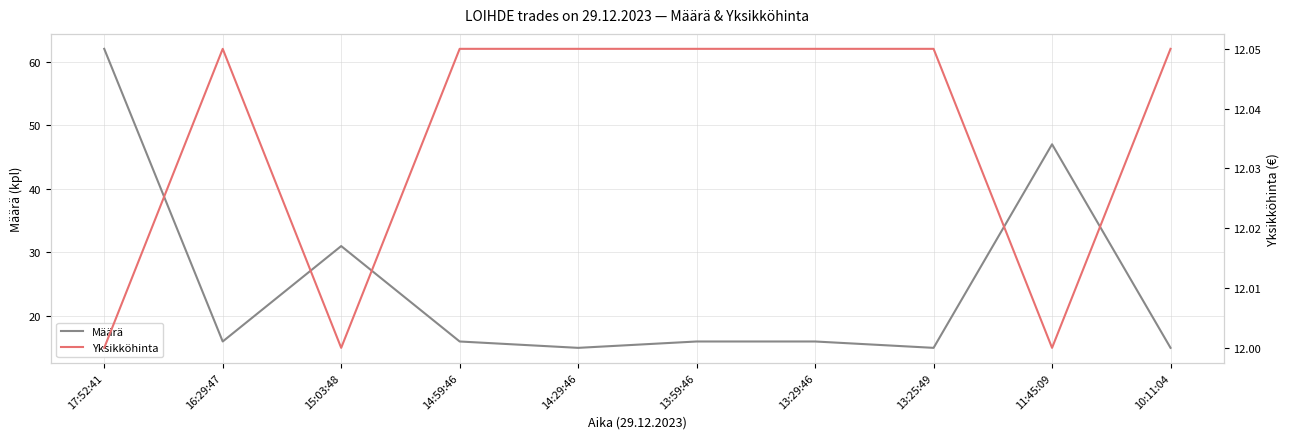

At which category is the sum across all series the highest?

17:52:41